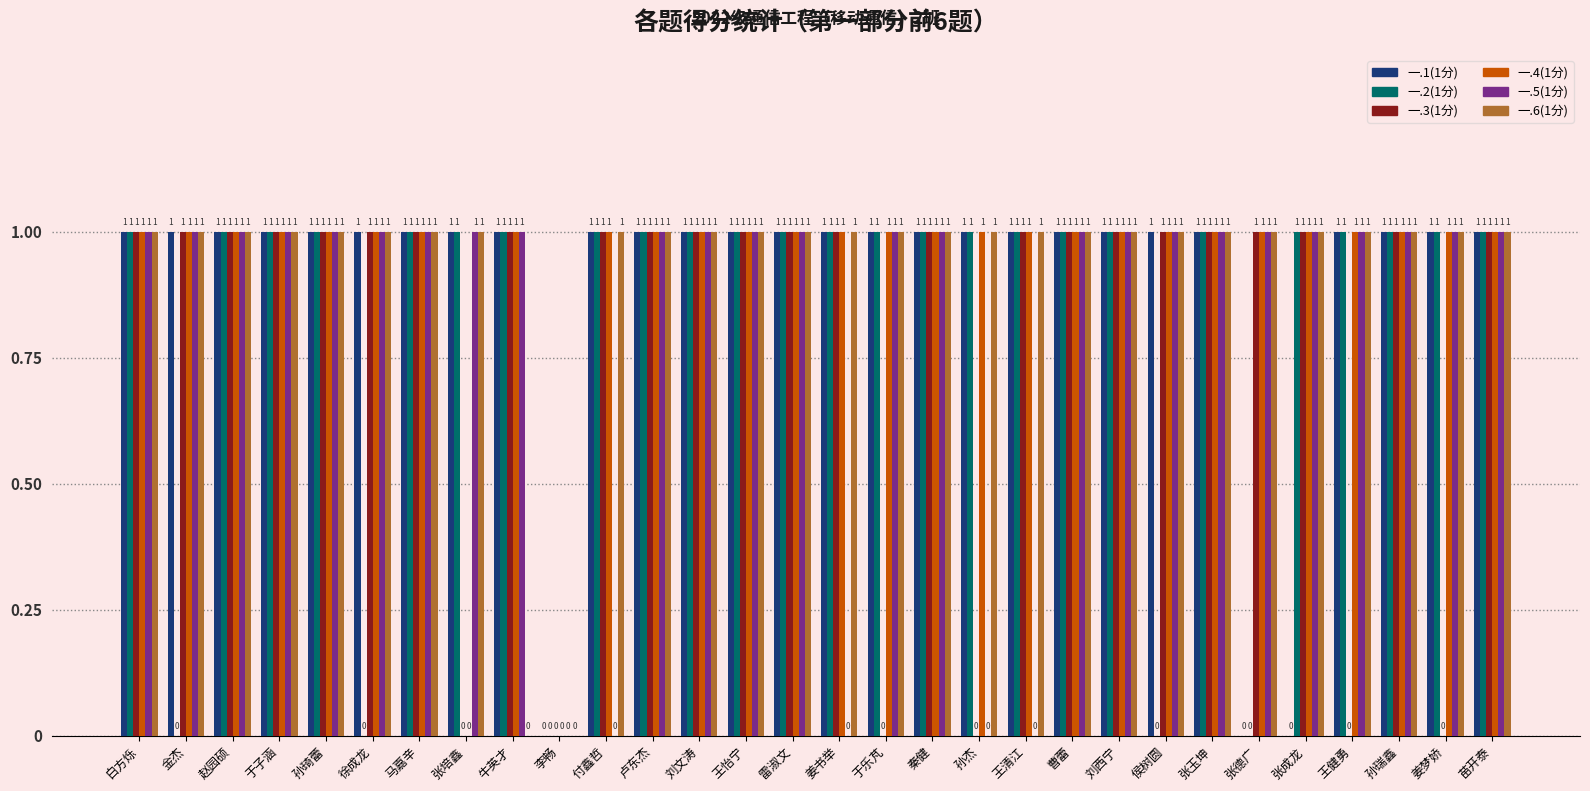

The value of 一.2(1分) at 张玉坤 is 1. True or false?

True